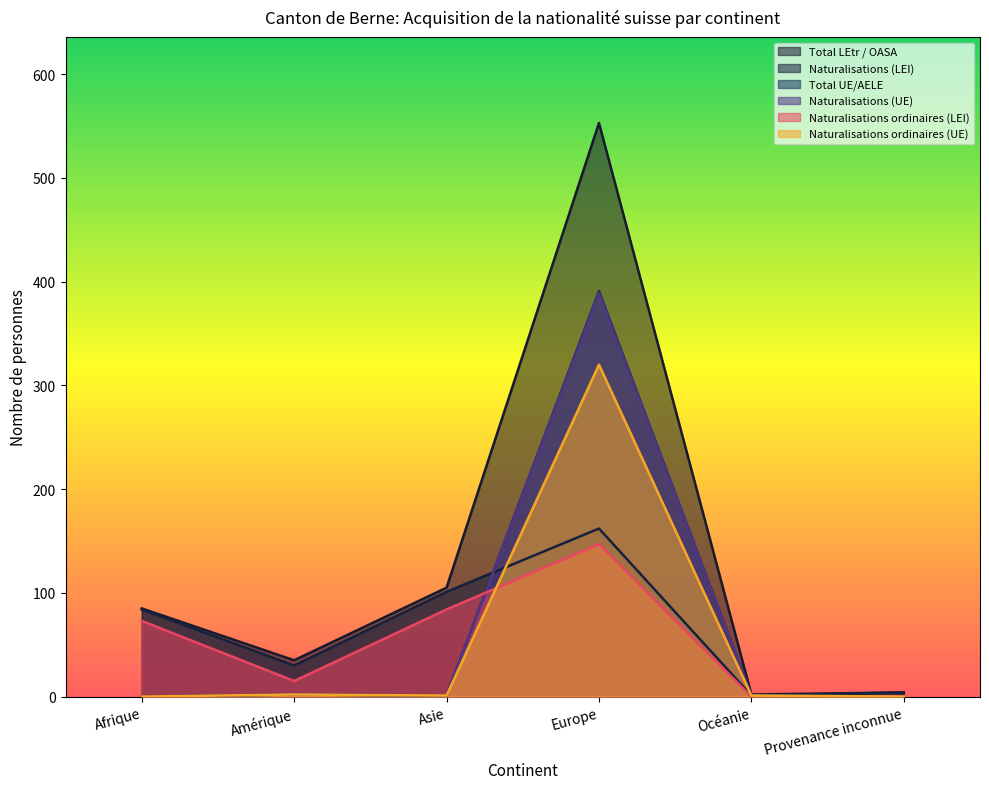

What is the label of the 3rd point from the right?

Europe